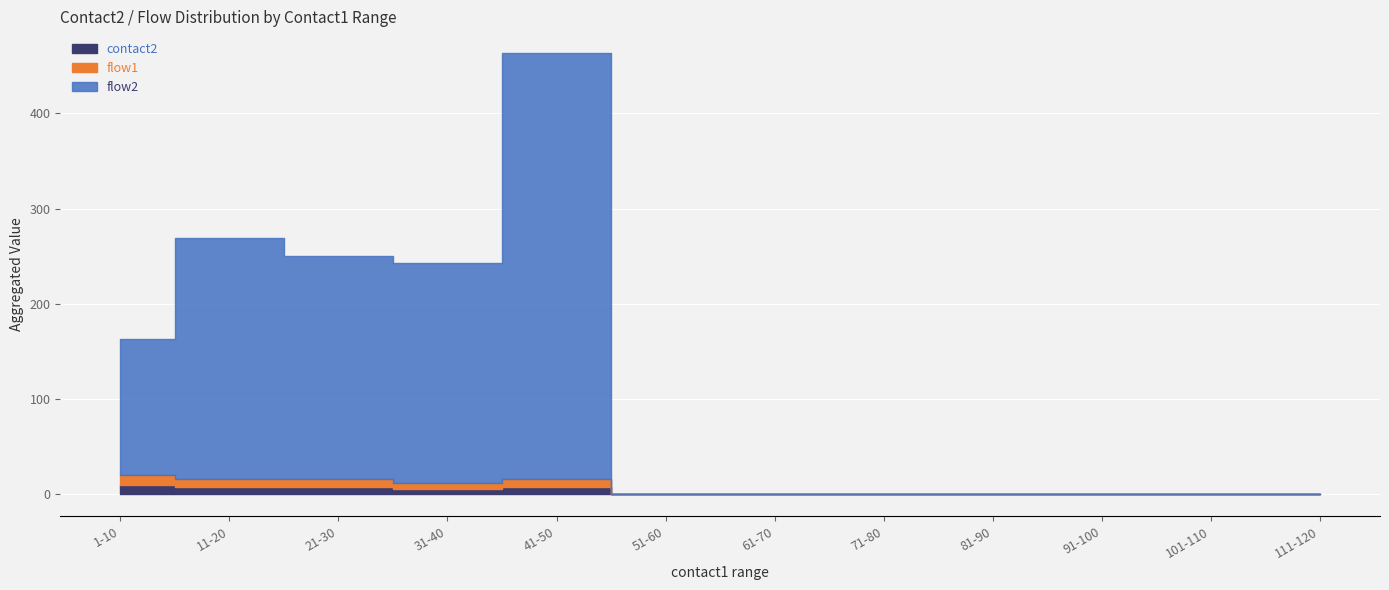

Is the value of flow2 at 71-80 greater than the value of contact2 at 11-20?

No